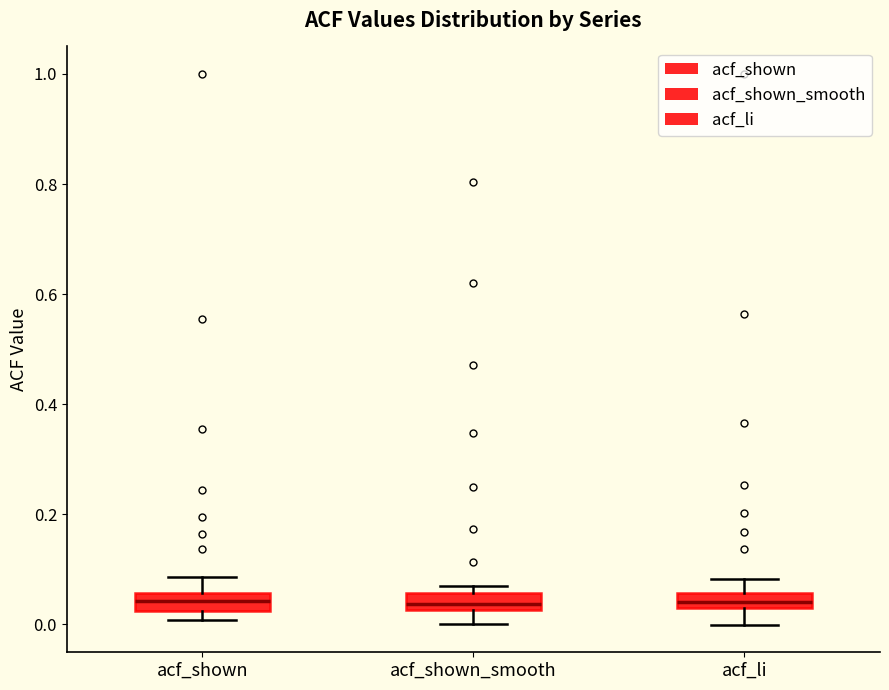

Where does the lower whisker of the box for acf_shown_smooth end on the y-axis? The values are not printed on the chart, so give them approximately, as read against the axis.

0.00